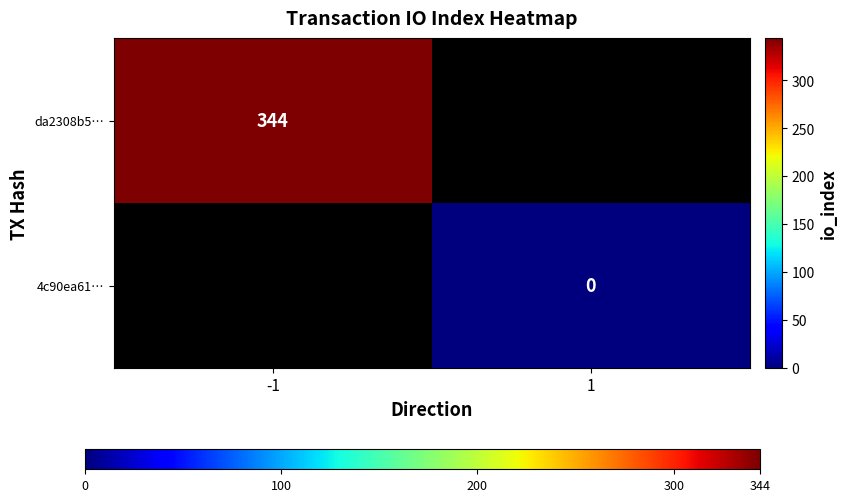

Which label corresponds to the smallest value in the chart?

1